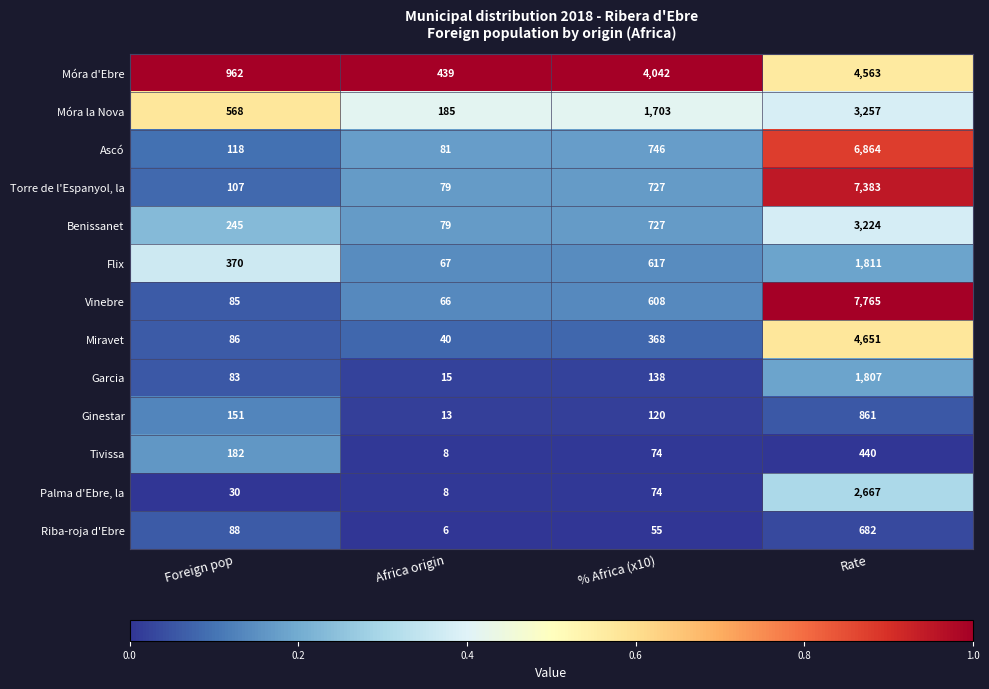

Which series changed the most between Africa origin and % Africa (x10)?

Móra d'Ebre